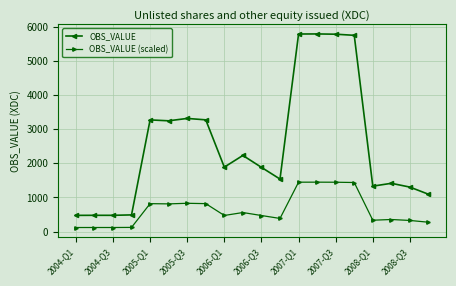

Which series has the largest total across all categories?

OBS_VALUE